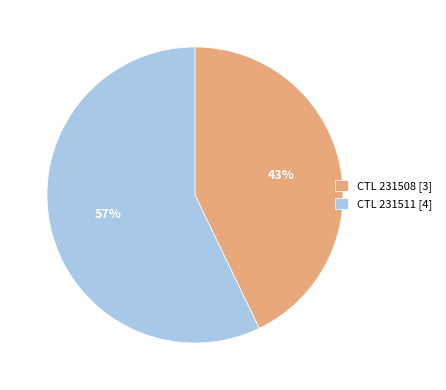

Which has a higher value, CTL 231508 [3] or CTL 231511 [4]?

CTL 231511 [4]